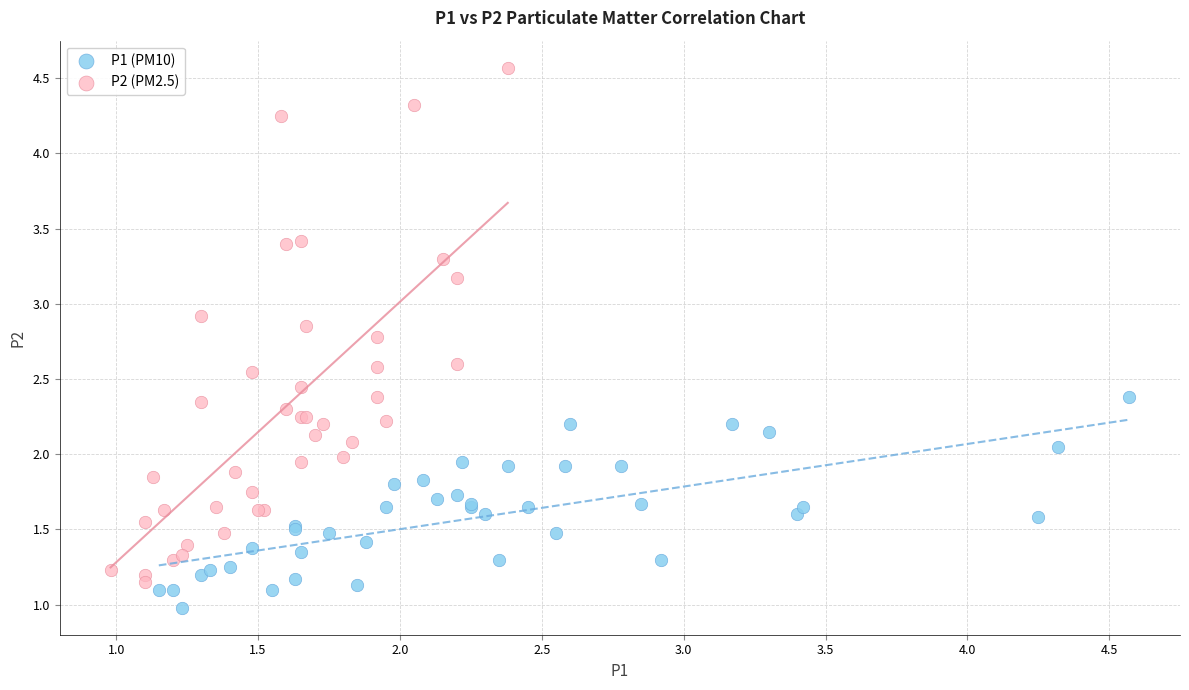

Which series has the widest spread of Y values?

P2 (PM2.5)